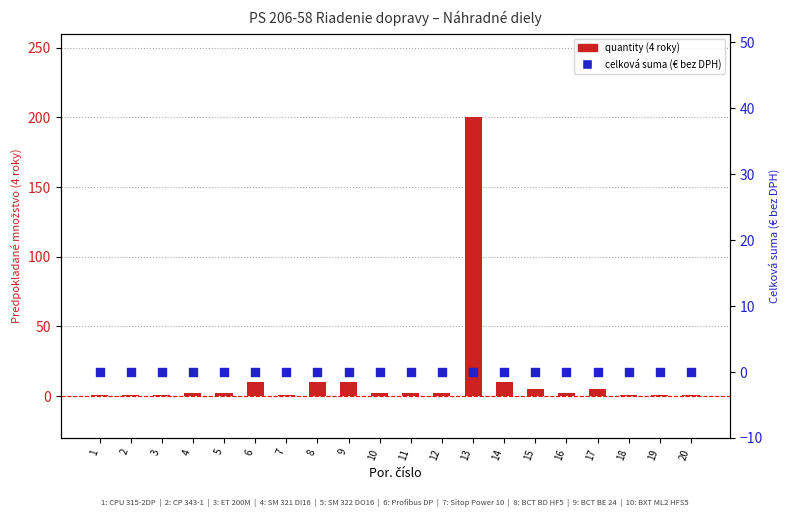

Which series has the largest Y range (max minus min)?

quantity (4 roky)